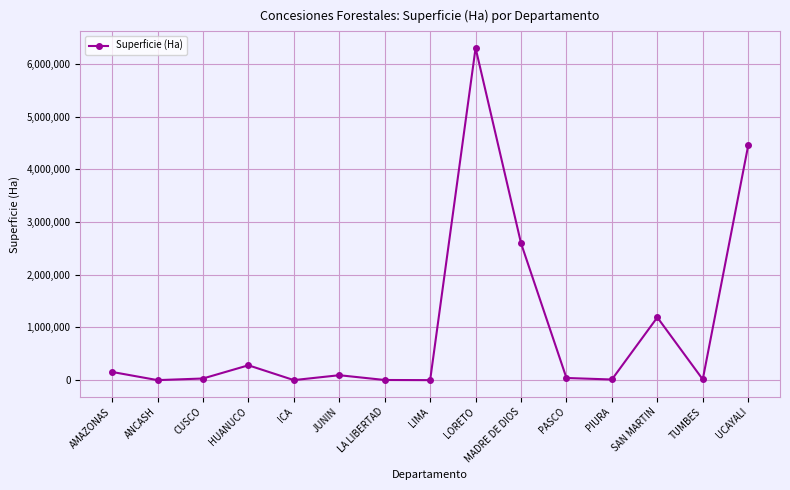

Is this an area chart (filled region under the line)?

No